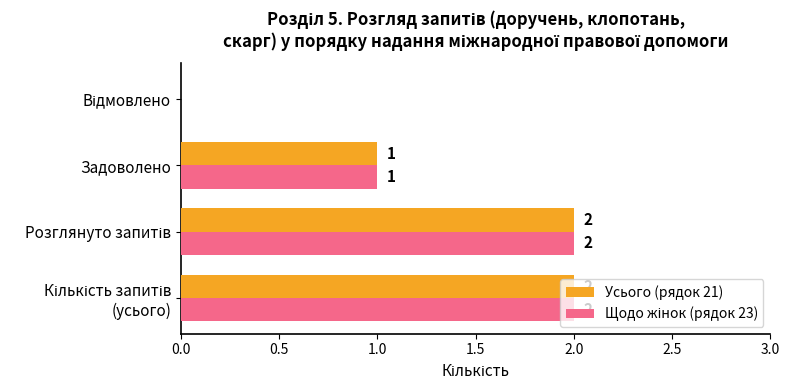

How many series are shown in this chart?

2